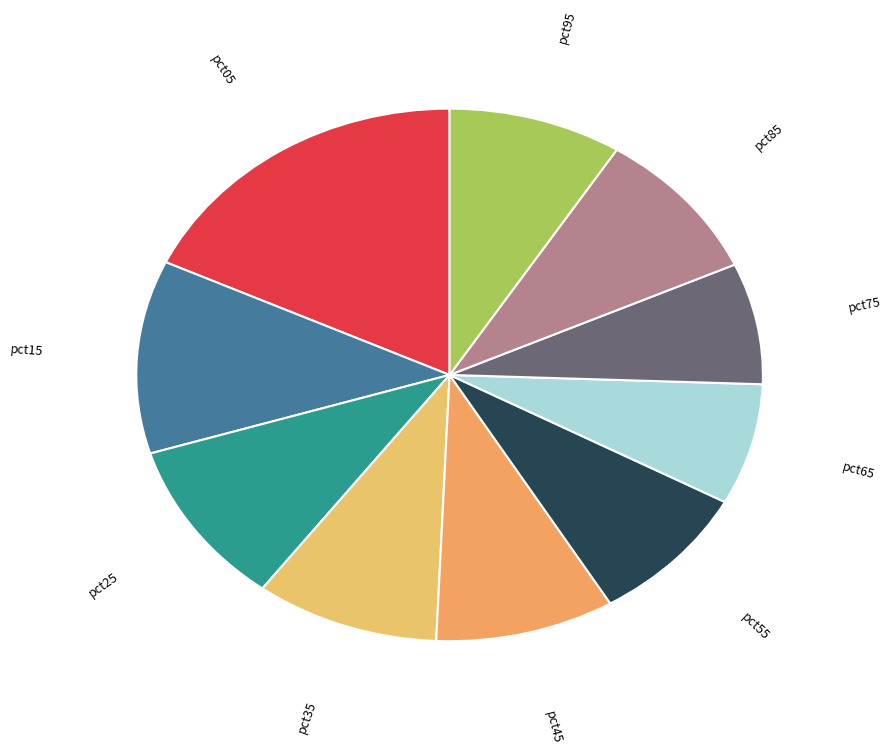

Combined, do pct15 and pct45 account for over 50%?

No